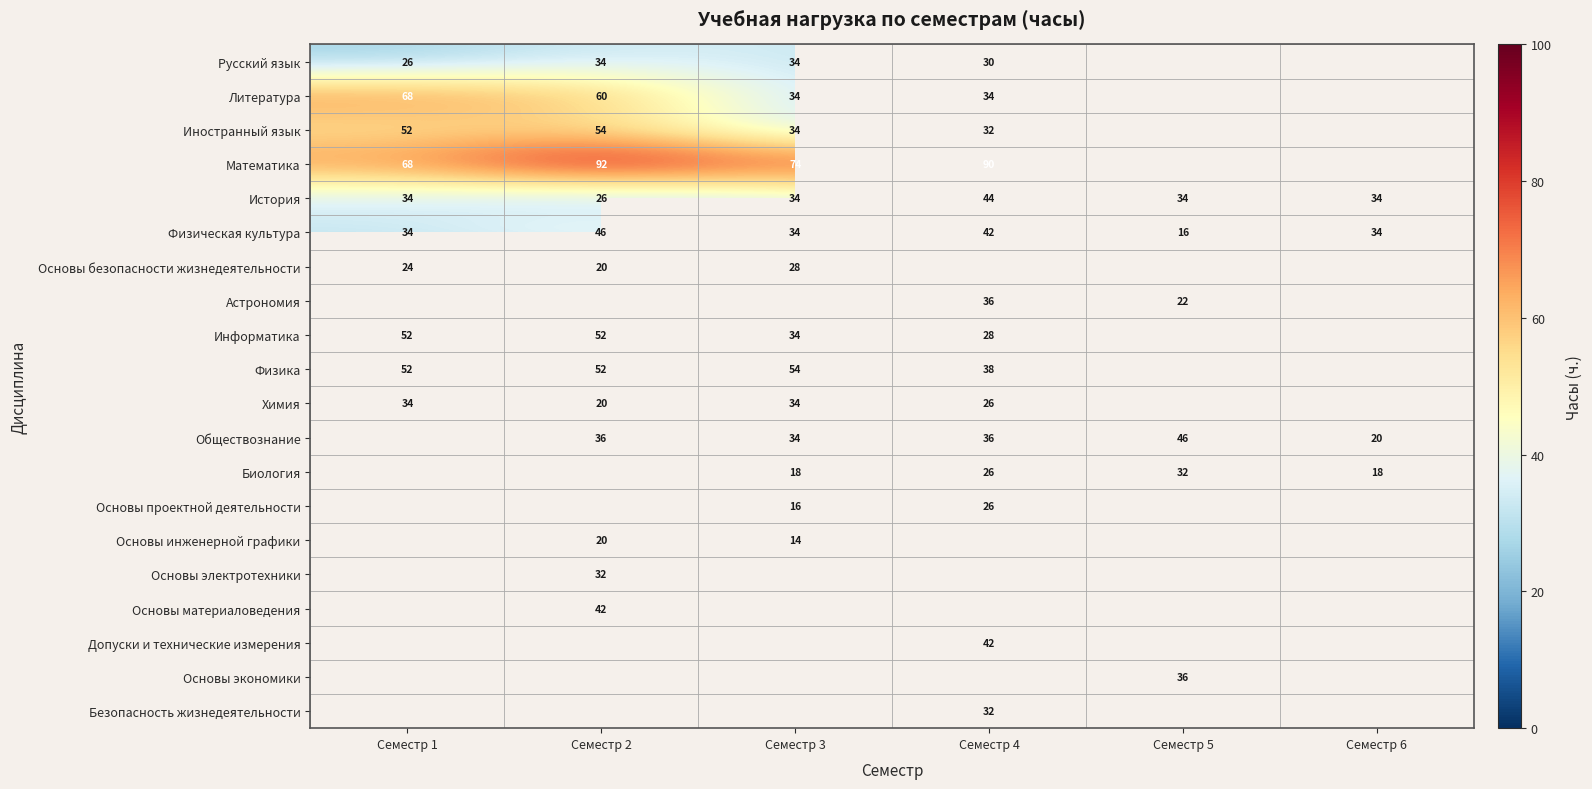

Is it true that Основы безопасности жизнедеятельности equals 48 at Семестр 3?

False